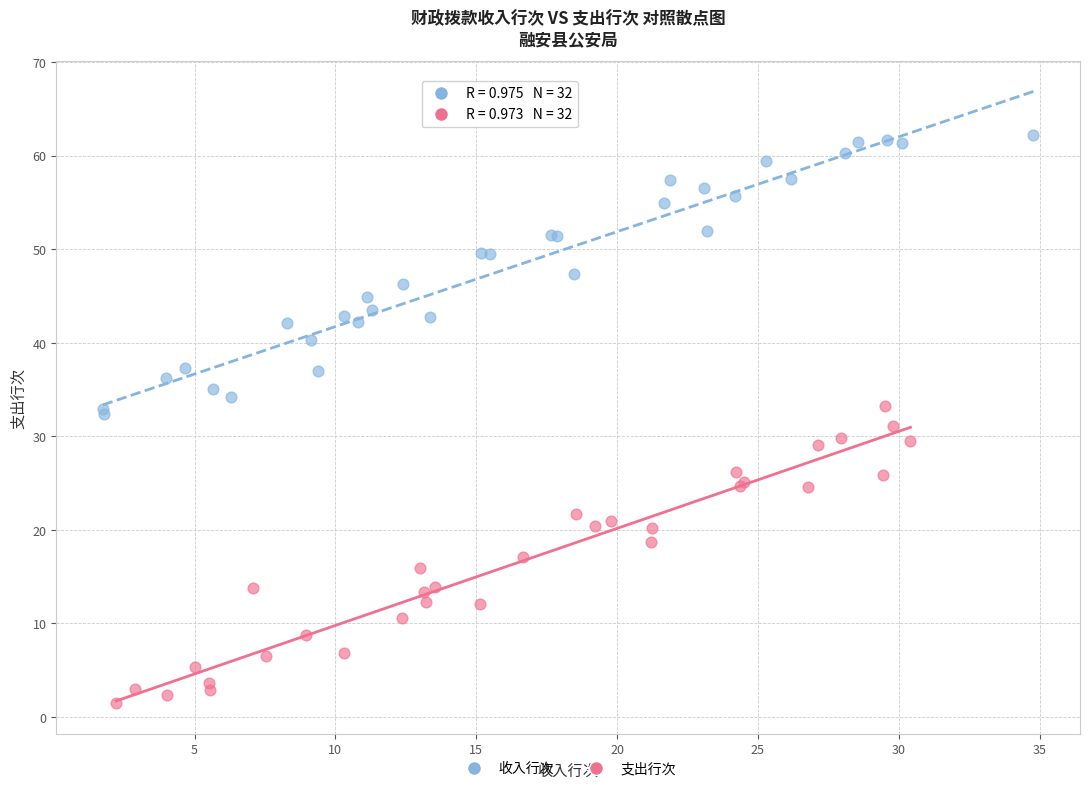

Which series contains the lowest Y value?

支出行次